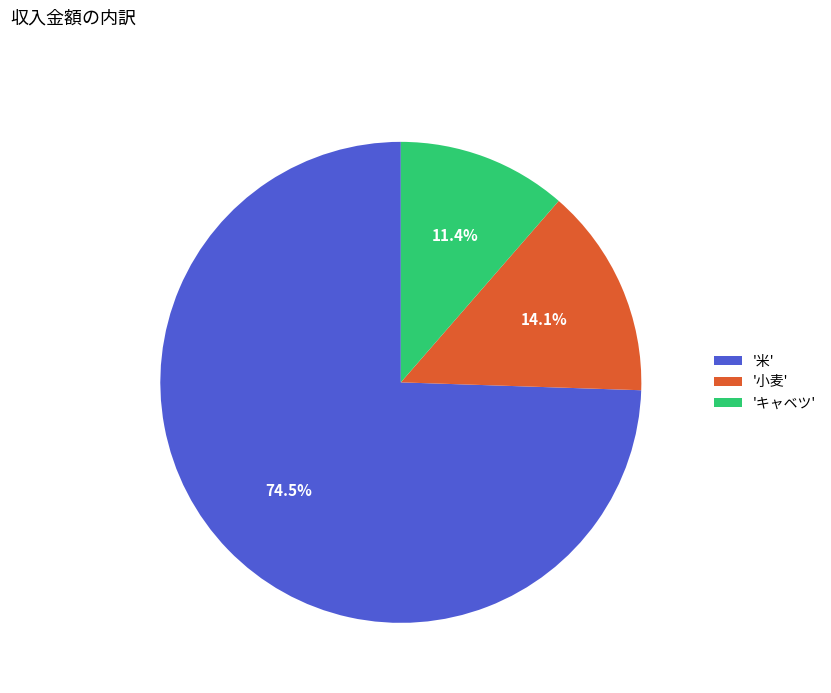

Which category has the smallest portion of the pie?

'キャベツ'